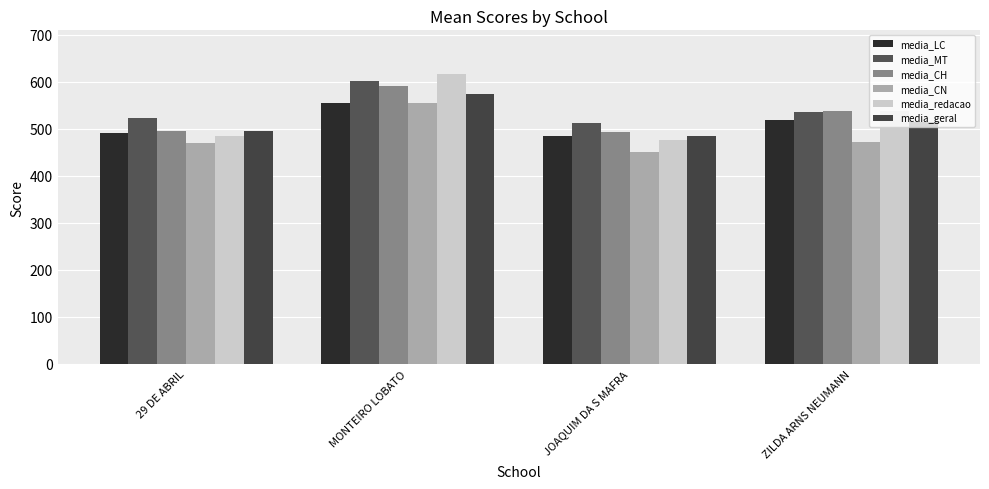

At how many categories does at least one series exceed 565?

1